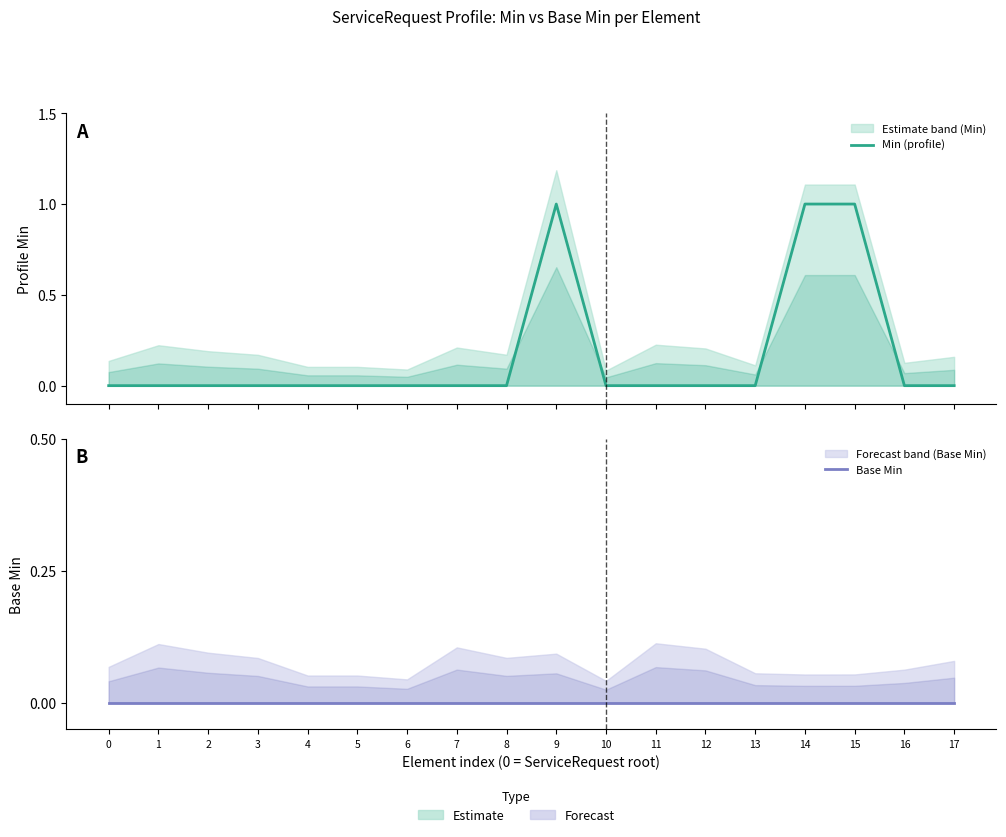

True or false: Min (profile) and Base Min intersect in this chart.

False